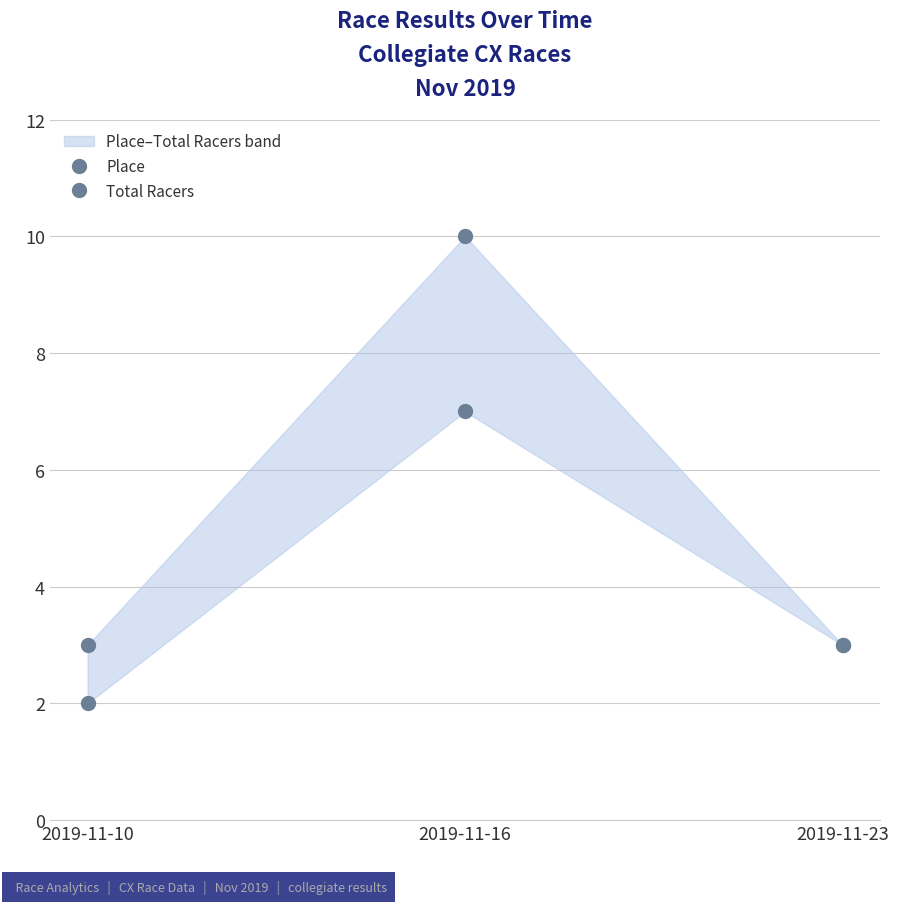

Reading left to right, what are all the values shown in this chart?

Place: 2019-11-10=2	2019-11-16=7	2019-11-23=3
Total Racers: 2019-11-10=3	2019-11-16=10	2019-11-23=3